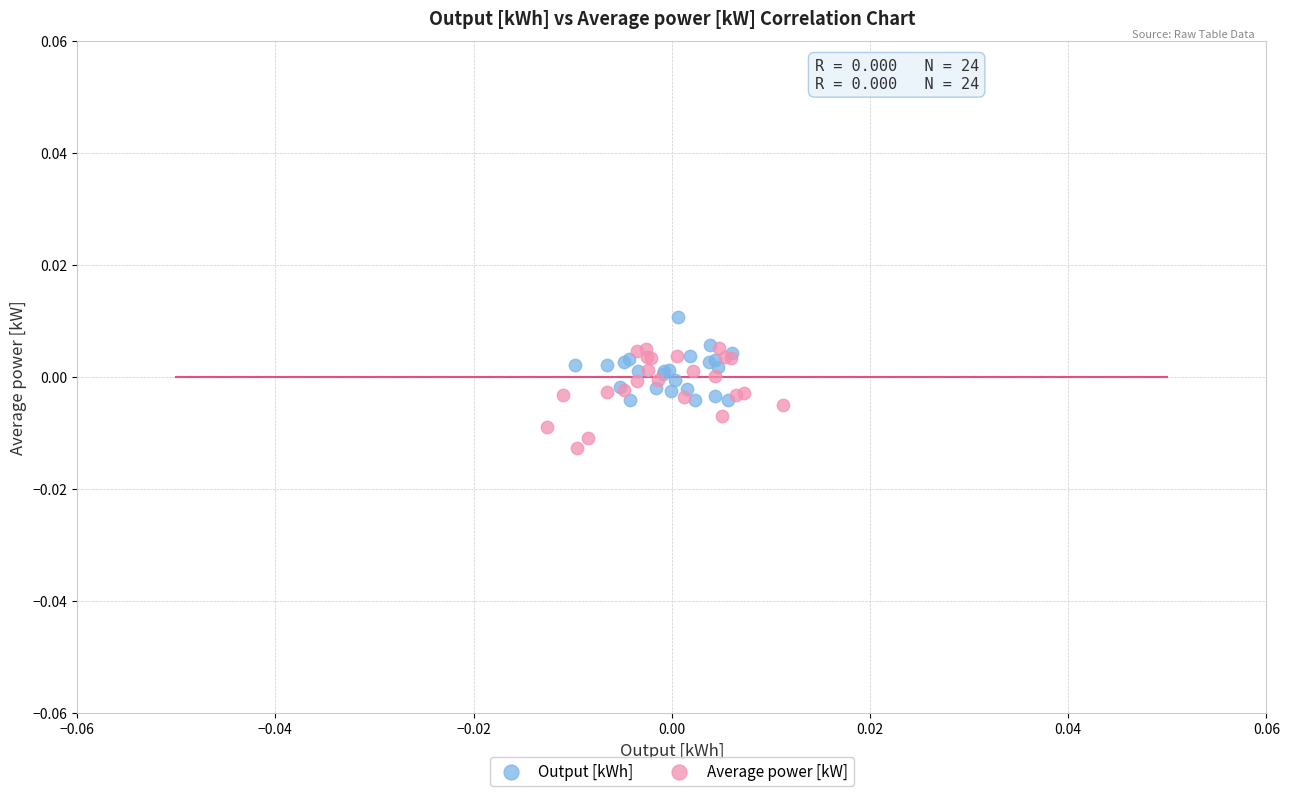

Which series reaches the minimum Y coordinate?

Average power [kW]